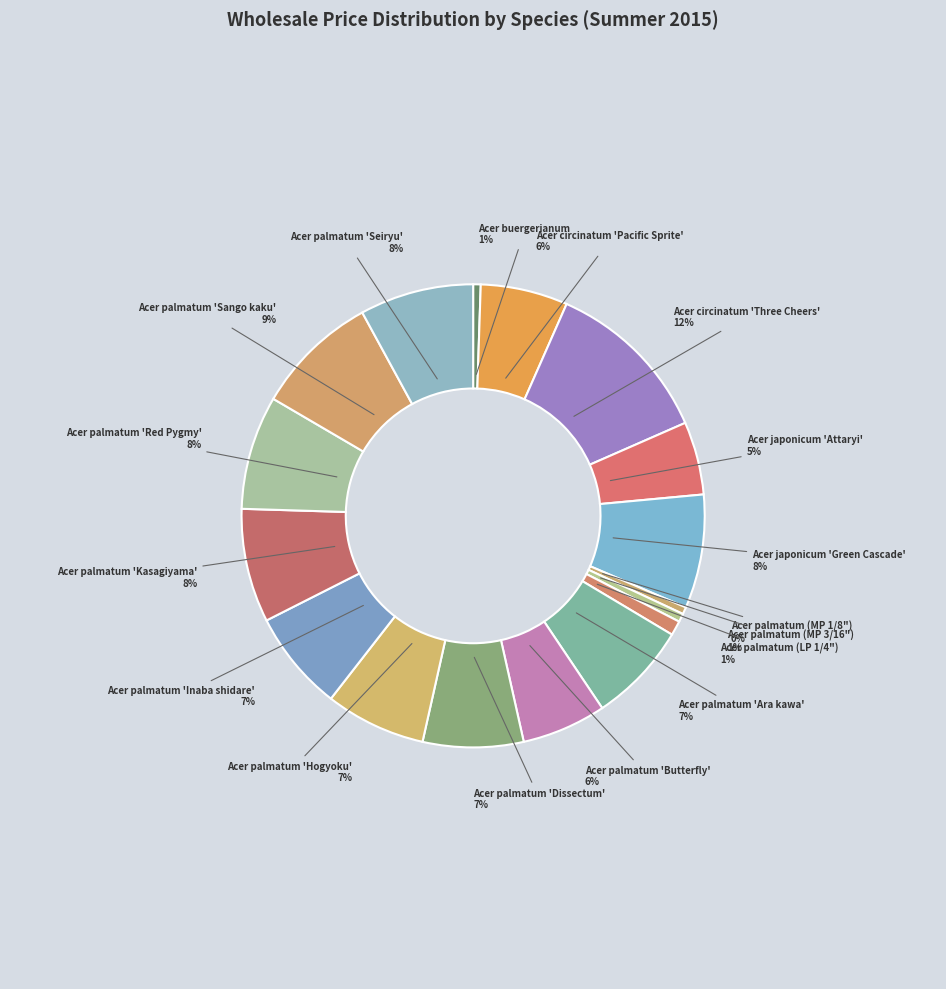

How many slices are in this pie chart?

17